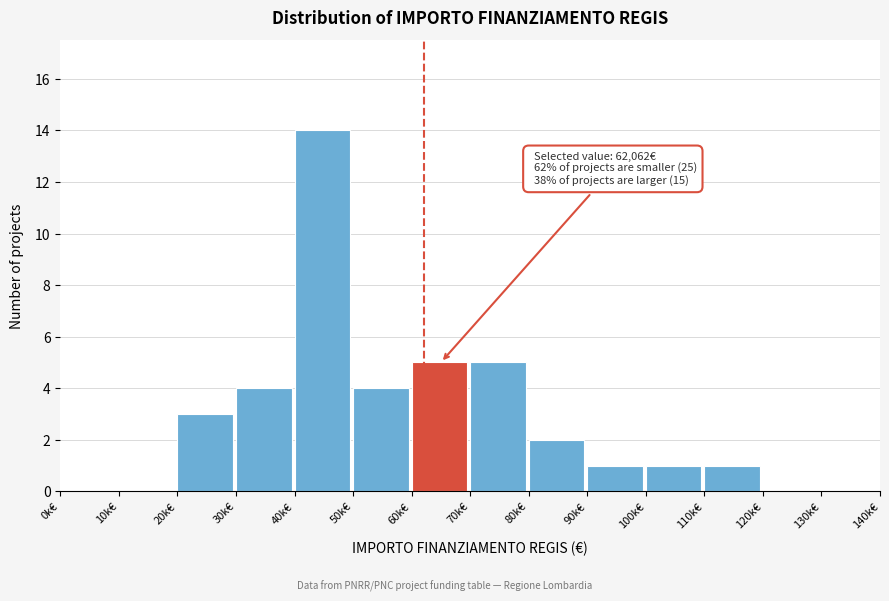

Reading left to right, list all the values displayed in this chart.

0k€=0	10k€=0	20k€=3	30k€=4	40k€=14	50k€=4	60k€=5	70k€=5	80k€=2	90k€=1	100k€=1	110k€=1	120k€=0	130k€=0